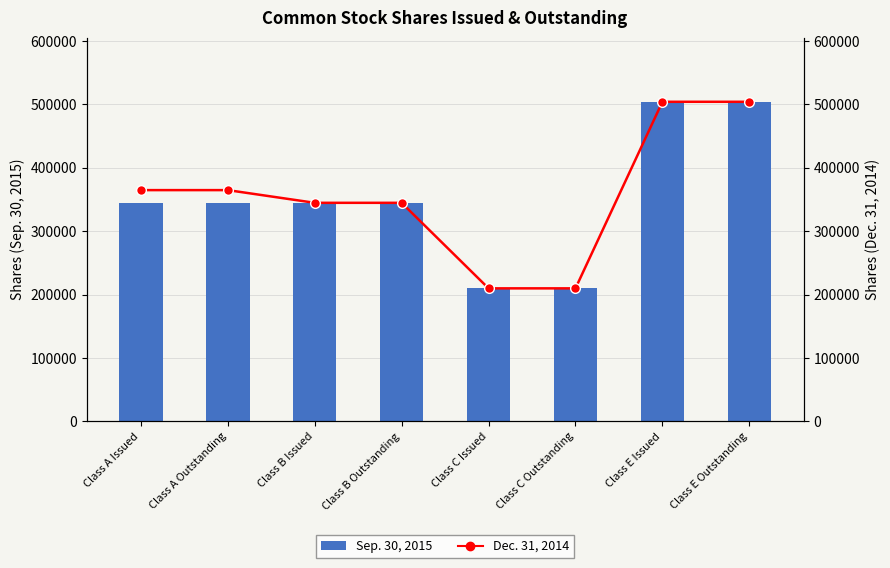

Which category has the highest value in the Dec. 31, 2014 series?

Class E Issued